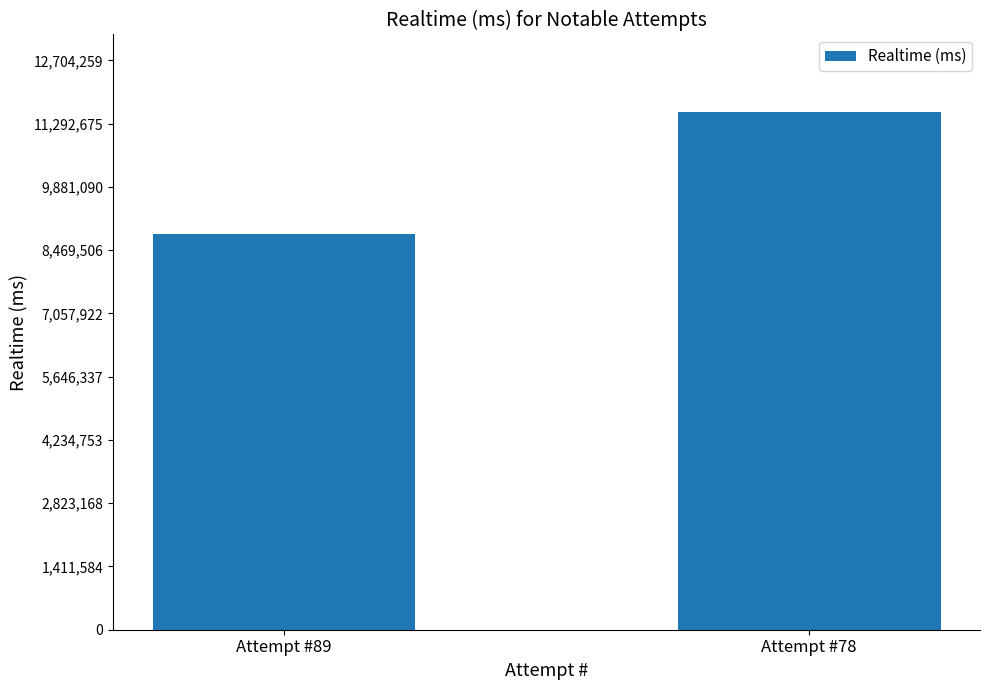

How many data points does each series have?

2